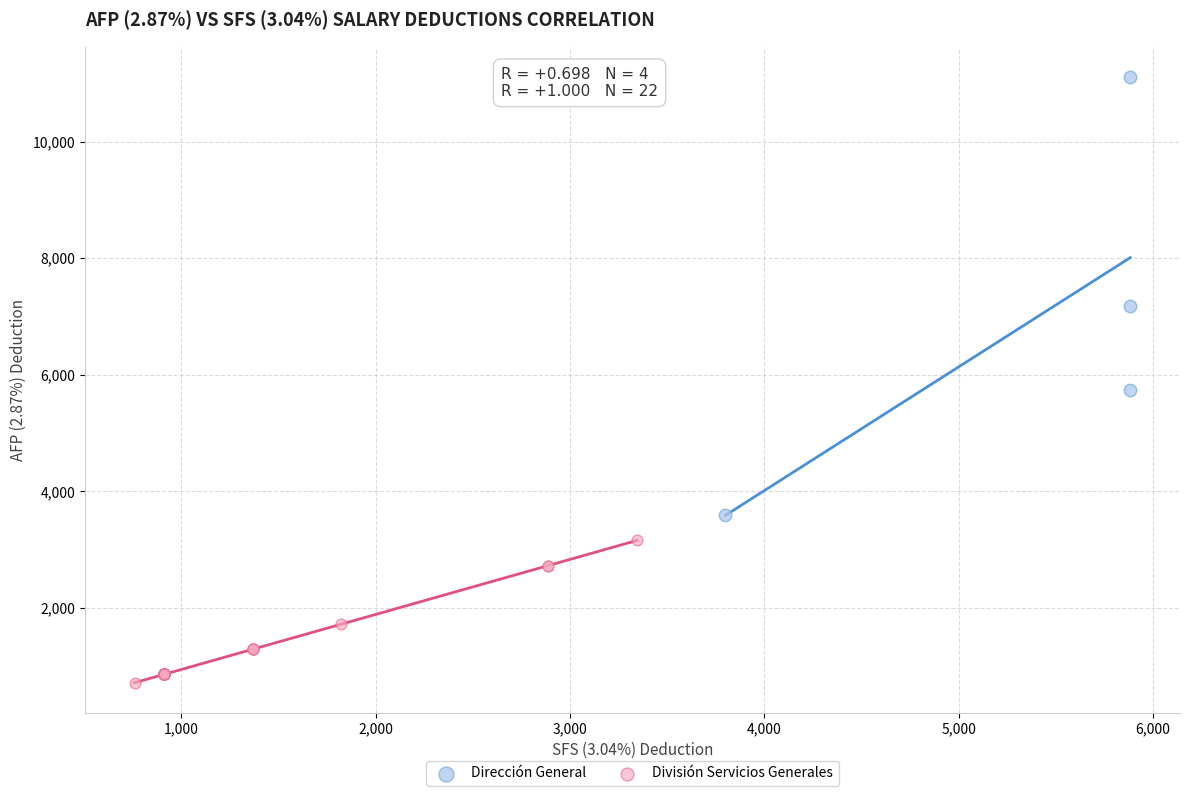

Which series contains the highest Y value?

Dirección General